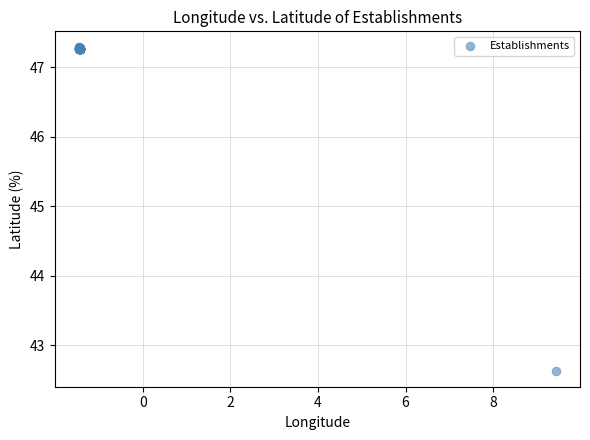

What Y value in the scatter plot is closest to 44?

42.6